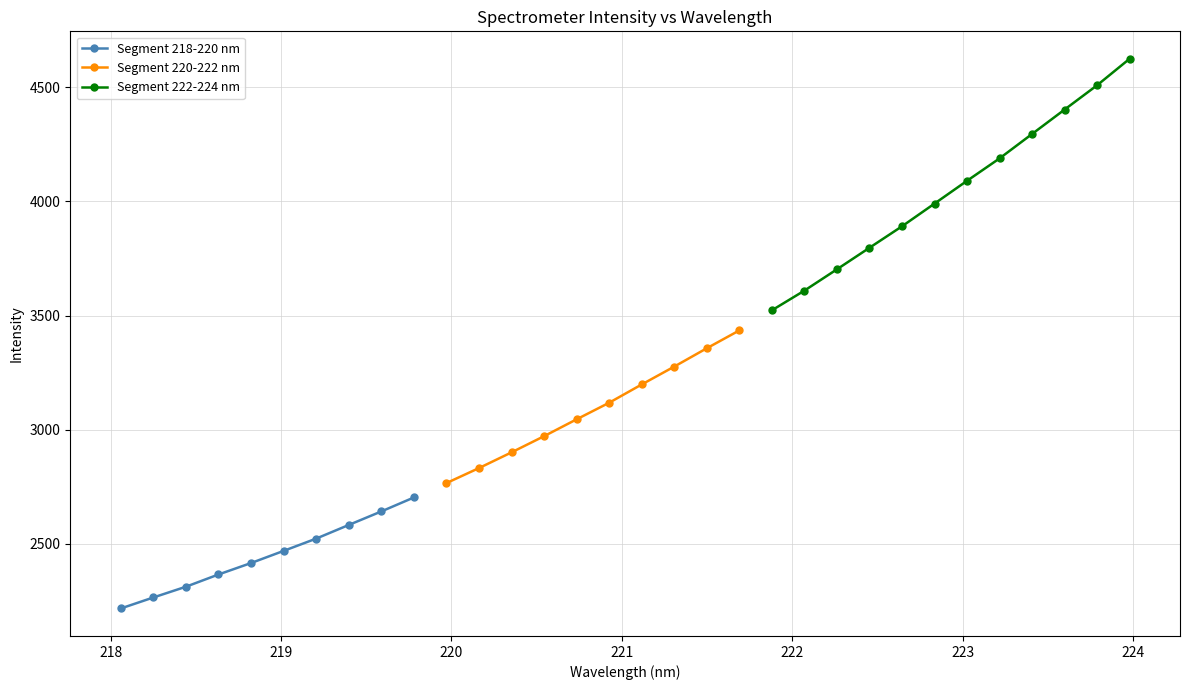

What is the value of the Segment 218-220 nm point at the 7th from the left?

2522.4